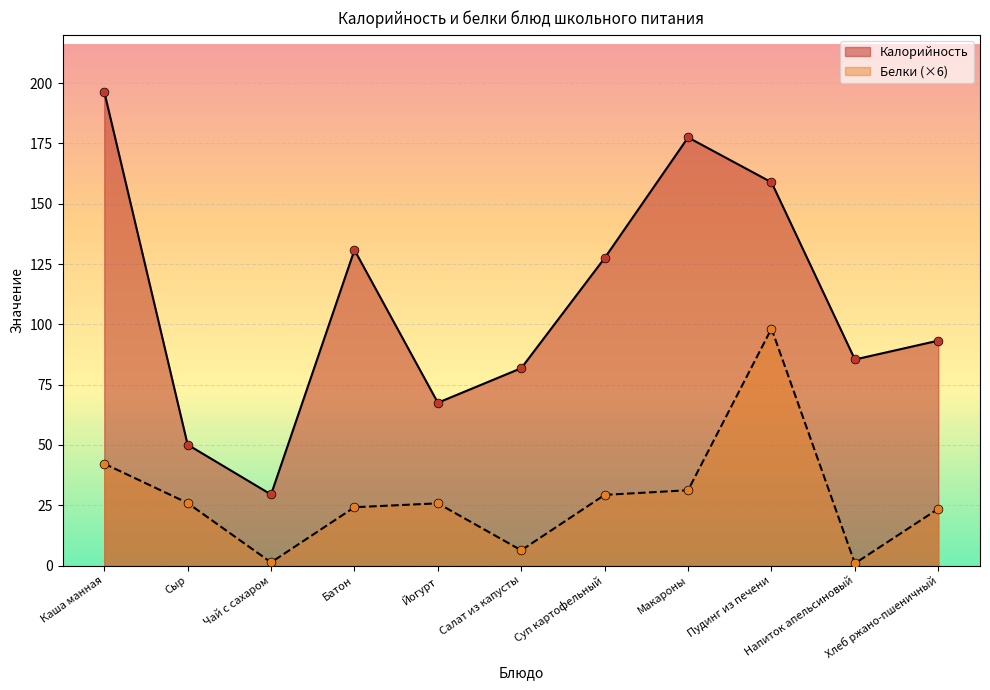

Which series has the widest spread of Y values?

Калорийность